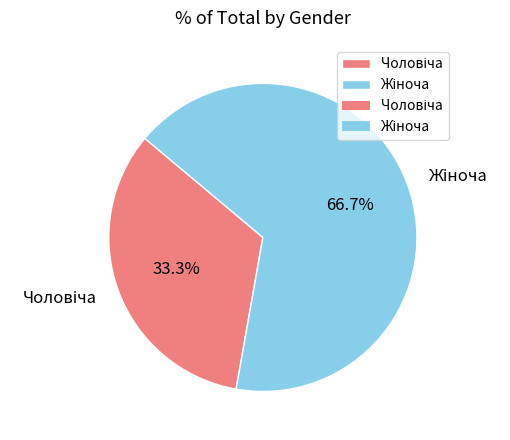

Does any single category account for the majority?

Yes